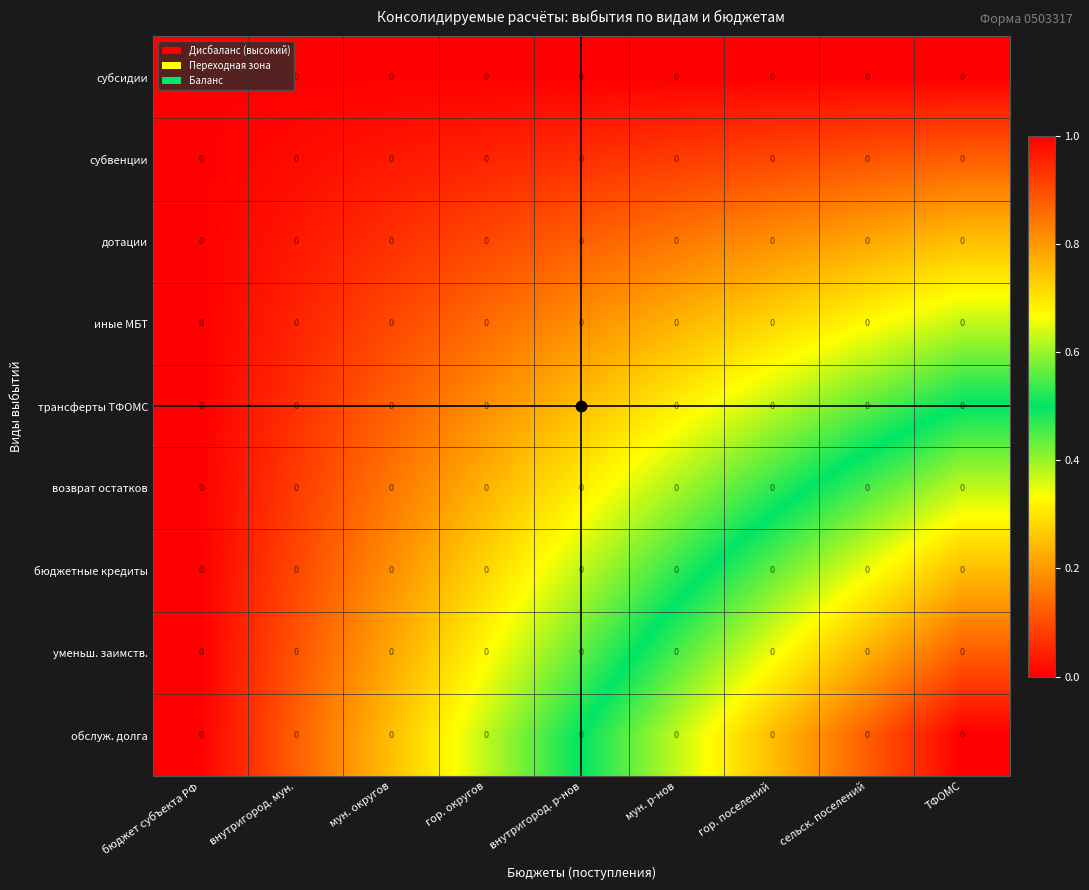

Is the value of субсидии at гор. округов greater than the value of обслуж. долга at мун. р-нов?

No